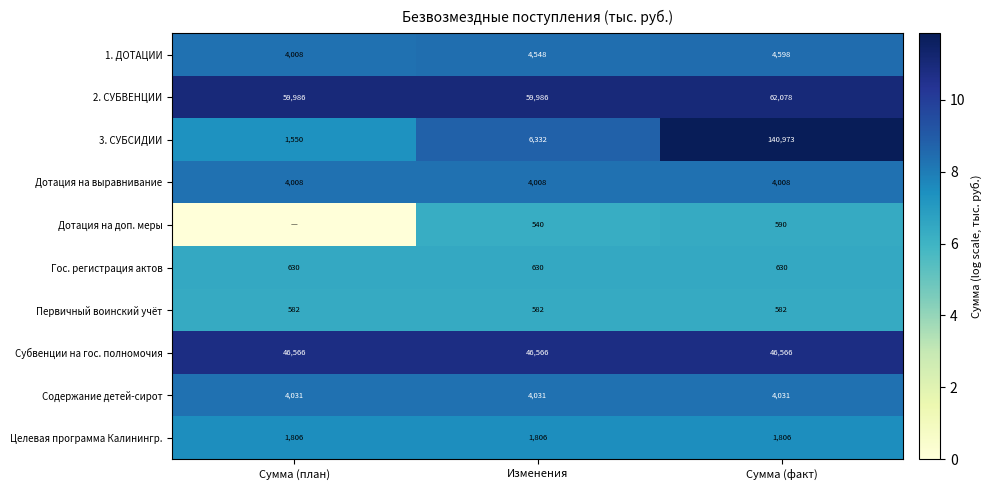

Is it true that Дотация на выравнивание equals 14.0 at Сумма (факт)?

False